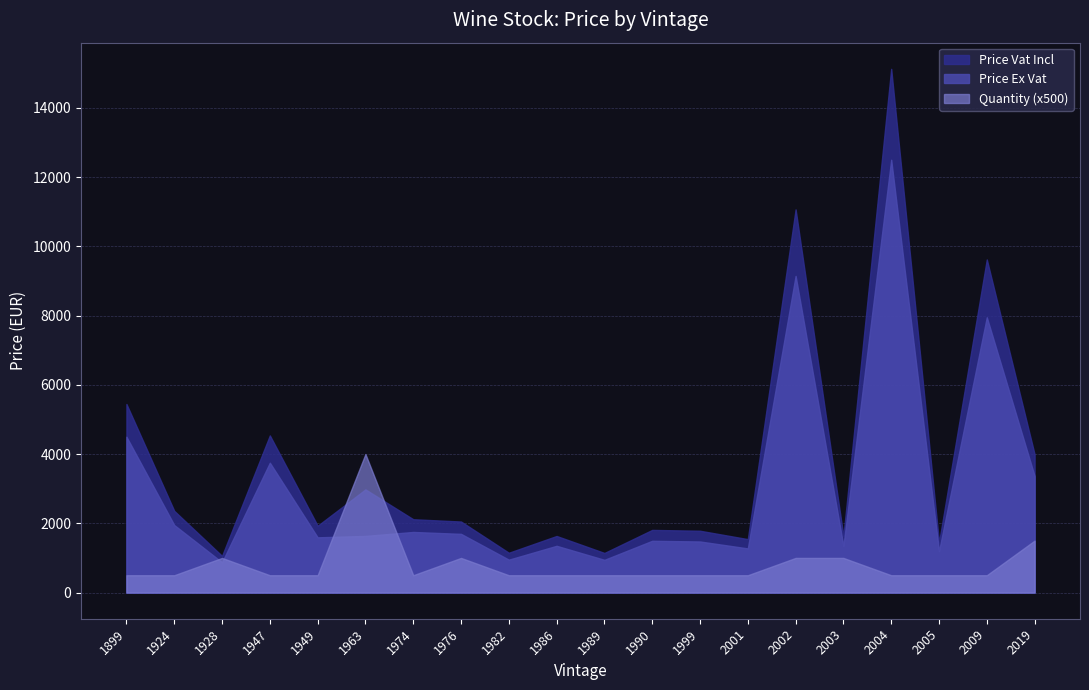

Which series has the largest total across all categories?

Price Vat Incl